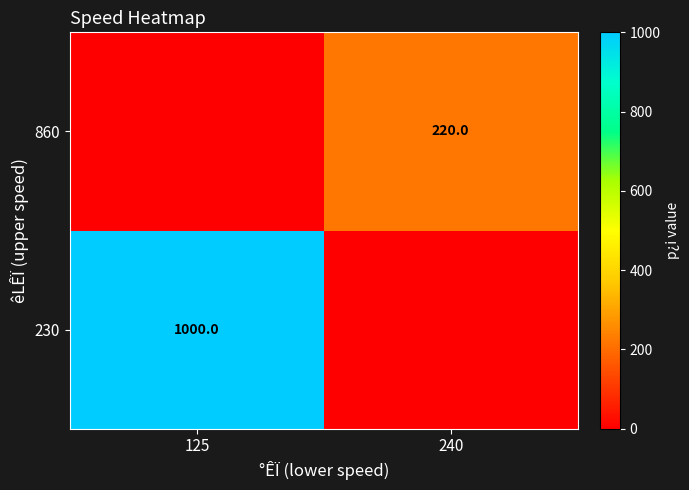

What is the total value across all series at 240?

220